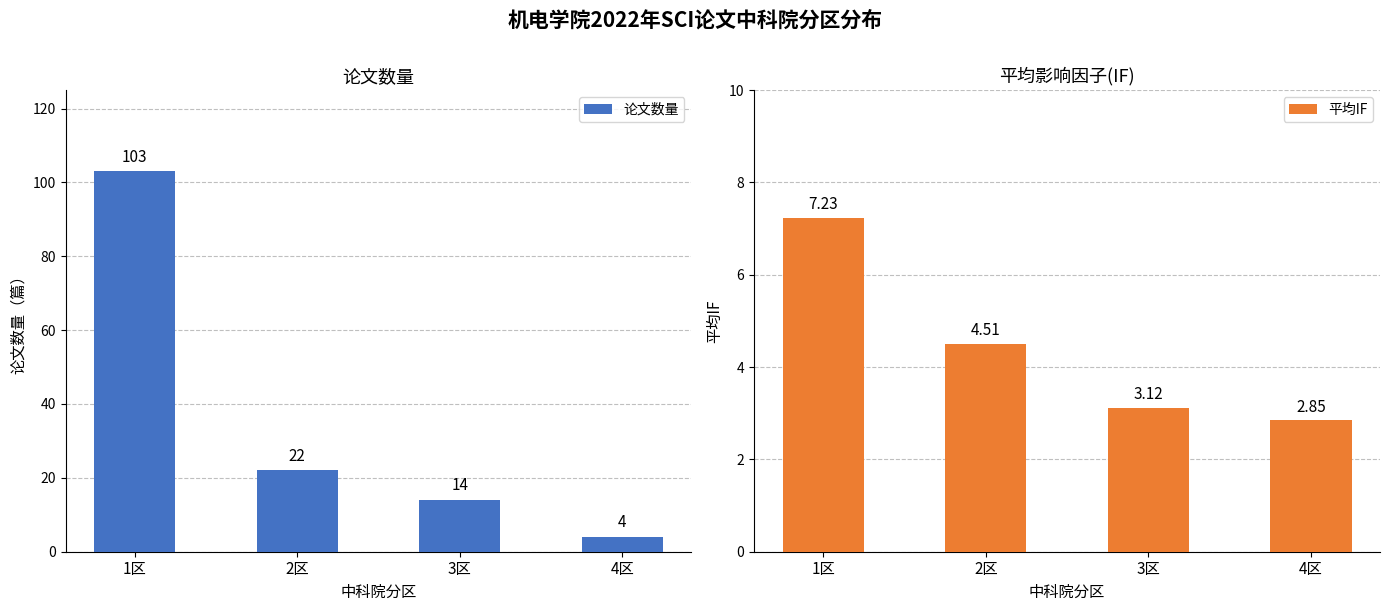

True or false: 论文数量 has a value of 14.0 at 3区.

True